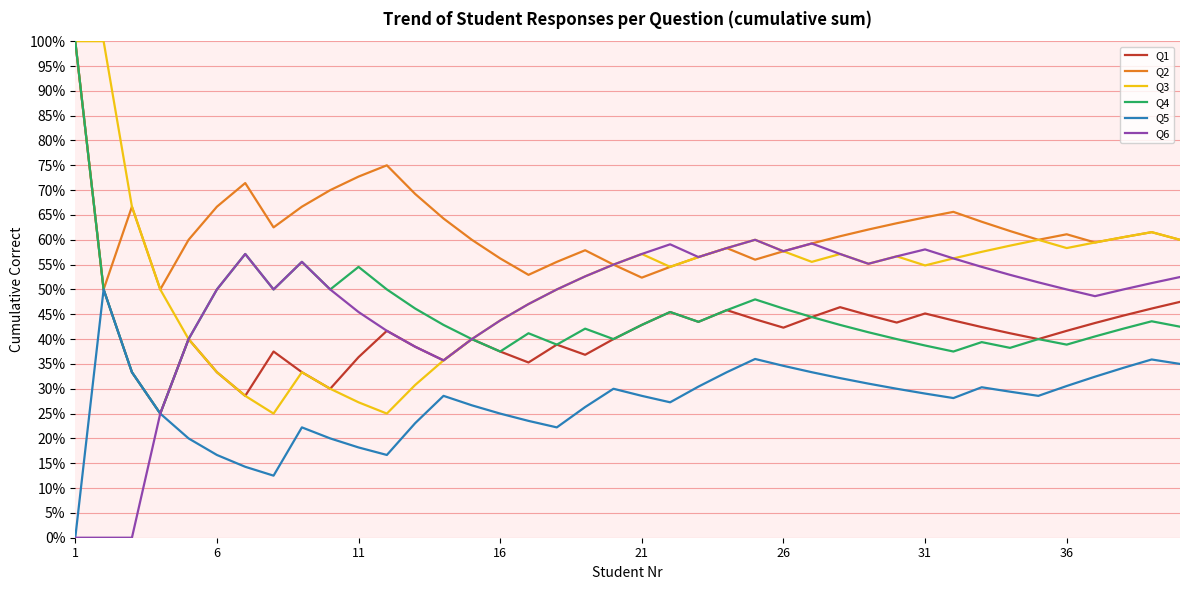

What are all the series names shown in the legend?

Q1, Q2, Q3, Q4, Q5, Q6